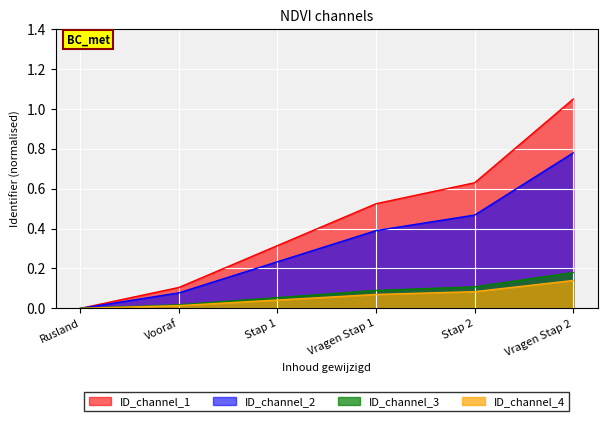

True or false: Identifier_scaled and Identifier cross at least once.

False